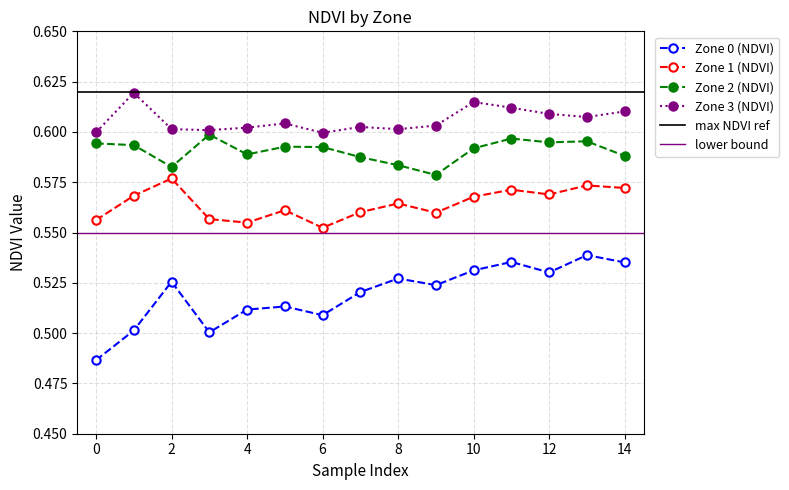

What is the maximum value for Zone 3 (NDVI)?

0.6